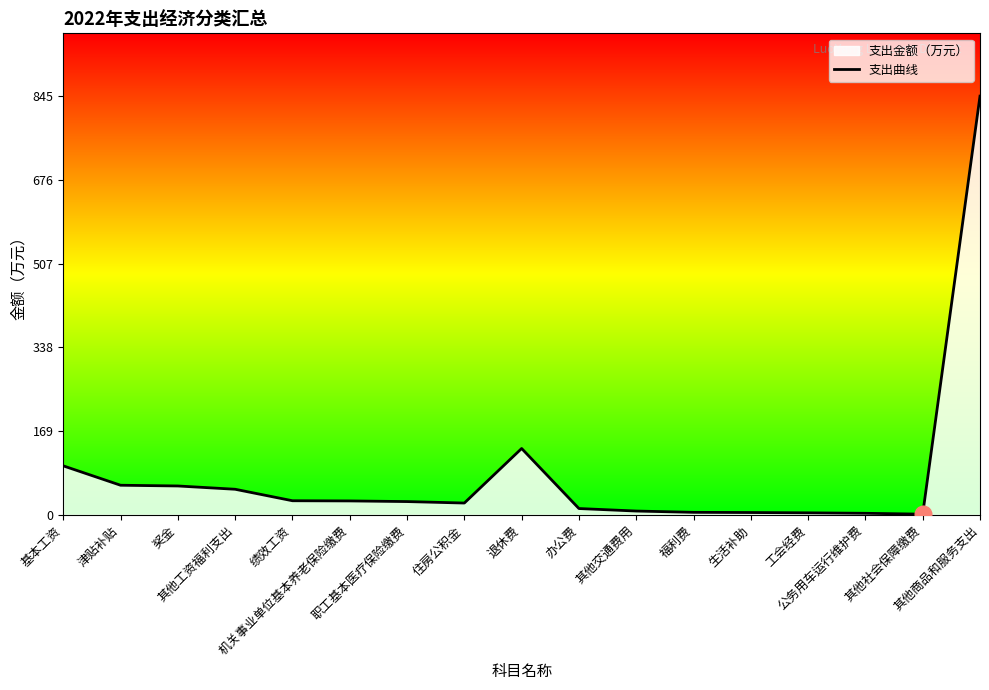

What is the difference between the values at 奖金 and 绩效工资?

29.8